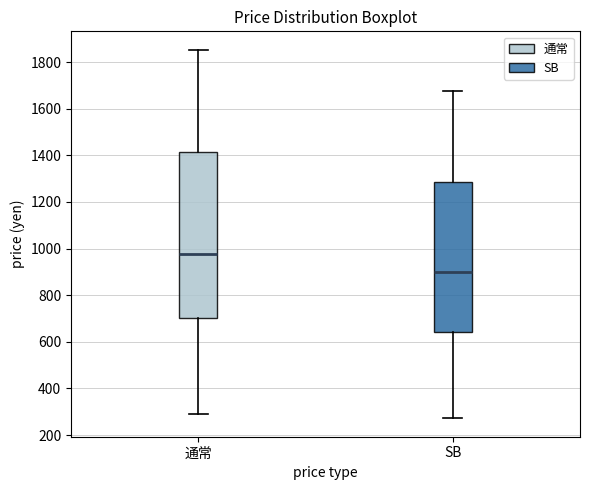

Reading left to right, read every box against the y-axis: the position of its median line, the range the box covers, and the ends of its whiskers. The values are not printed on the chart, so give them approximately, as read against the axis.

通常: median 980, box 700 to 1420, whiskers 300 to 1860
SB: median 900, box 640 to 1280, whiskers 280 to 1680